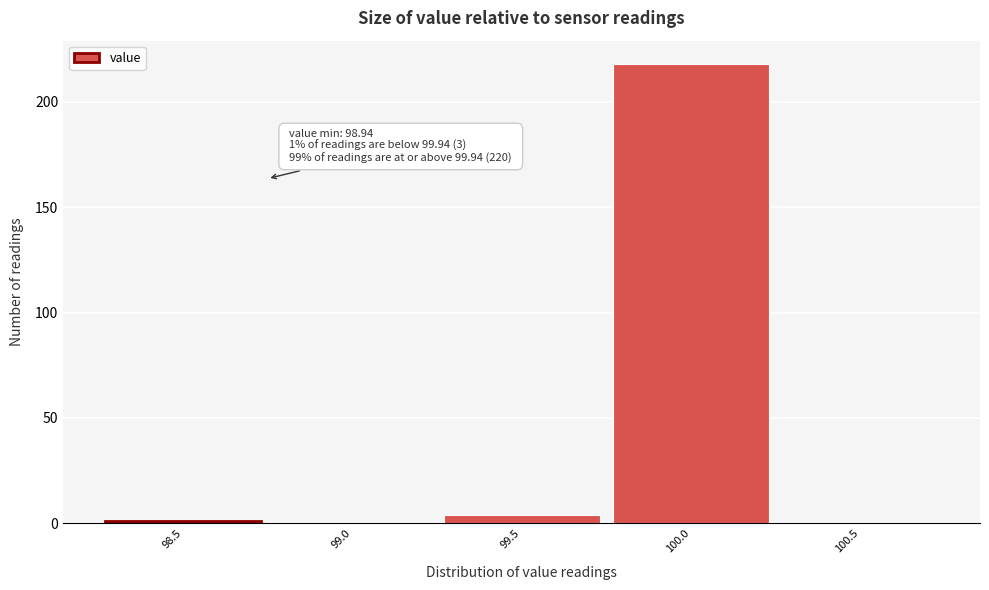

Reading left to right, transcribe all the data shown in this chart.

98.5=1	99.0=0	99.5=4	100.0=218	100.5=0